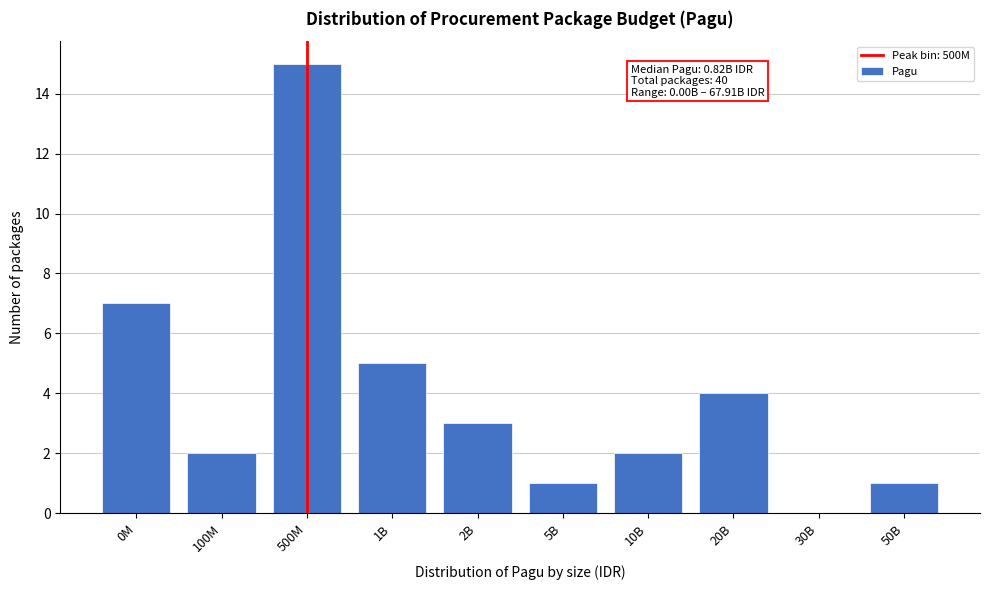

Reading left to right, extract all data points from this chart.

0M=7	100M=2	500M=15	1B=5	2B=3	5B=1	10B=2	20B=4	30B=0	50B=1